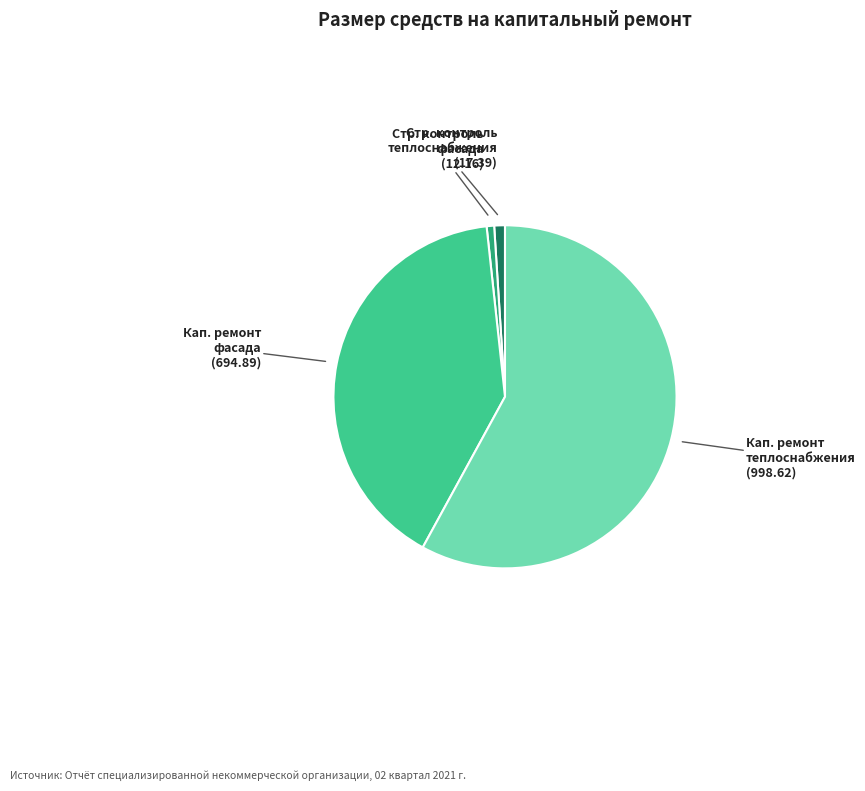

Is there any slice that represents more than half of the pie?

Yes